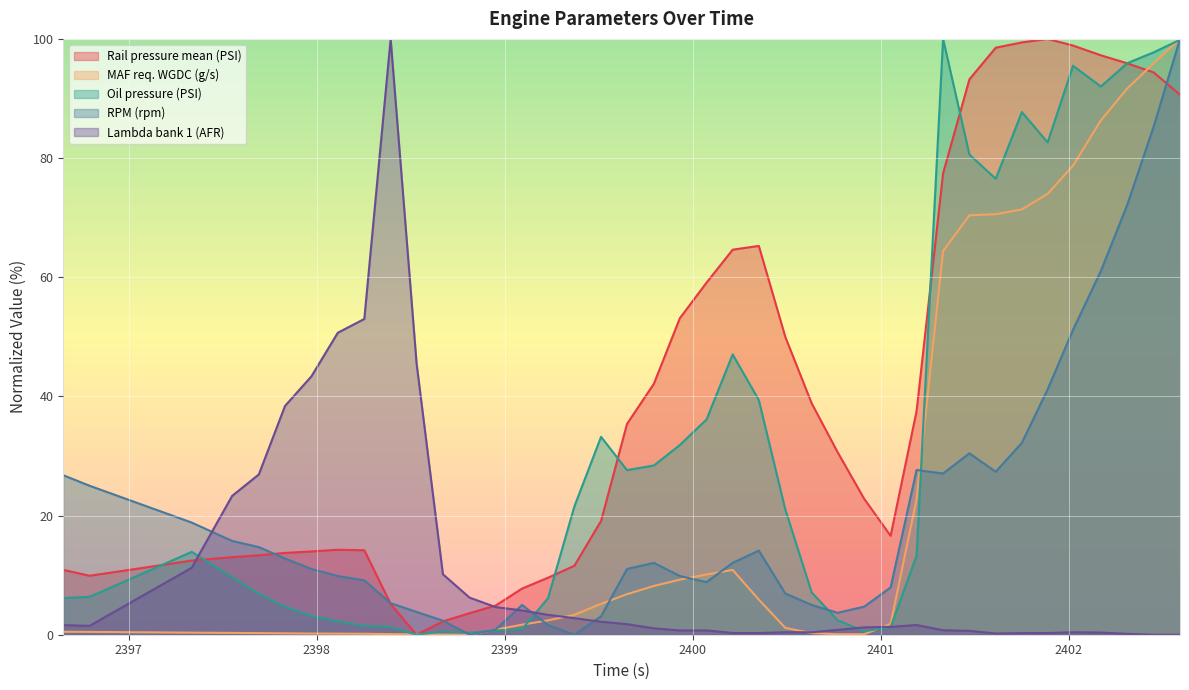

Reading left to right, list all the values displayed in this chart.

Rail pressure mean (PSI): 10.9	9.9	12.4	13.0	13.3	13.7	14.0	14.3	14.2	5.2	0.0	2.2	3.6	4.9	7.7	9.6	11.6	19.1	35.4	42.1	53.1	59.1	64.6	65.3	50.0	38.8	30.6	22.8	16.6	37.5	77.4	93.2	98.5	99.4	100.0	98.9	97.2	95.9	94.4	90.6
MAF req. WGDC (g/s): 0.5	0.5	0.3	0.3	0.3	0.2	0.2	0.2	0.2	0.1	0.1	0.0	0.0	0.9	1.7	2.4	3.3	5.2	6.8	8.2	9.2	10.1	10.9	5.9	1.1	0.3	0.1	0.1	1.8	22.7	64.4	70.4	70.6	71.4	74.0	78.7	86.3	91.7	95.9	100.0
Oil pressure (PSI): 6.1	6.4	13.9	9.7	6.9	4.7	3.2	2.3	1.5	1.3	0.0	0.6	0.3	0.7	0.9	6.1	21.5	33.2	27.6	28.4	31.8	36.1	47.0	39.4	21.0	7.1	2.4	0.6	1.3	13.3	100.0	80.6	76.5	87.7	82.6	95.5	92.0	95.9	97.7	99.9
RPM (rpm): 26.8	25.0	18.8	15.7	14.7	12.8	11.0	9.9	9.1	5.3	3.8	2.4	0.0	0.9	5.0	1.6	0.0	3.1	11.0	12.1	9.9	8.8	12.1	14.1	6.9	5.0	3.7	4.7	7.9	27.6	27.1	30.4	27.4	32.2	41.2	51.2	61.0	72.2	85.3	100.0
Lambda bank 1 (AFR): 1.6	1.5	11.2	23.3	26.9	38.4	43.4	50.7	53.0	100.0	45.5	10.1	6.2	4.6	4.1	3.3	2.8	2.2	1.8	1.1	0.7	0.7	0.3	0.3	0.4	0.4	0.8	1.2	1.3	1.6	0.8	0.7	0.2	0.3	0.3	0.4	0.4	0.1	0.0	0.0